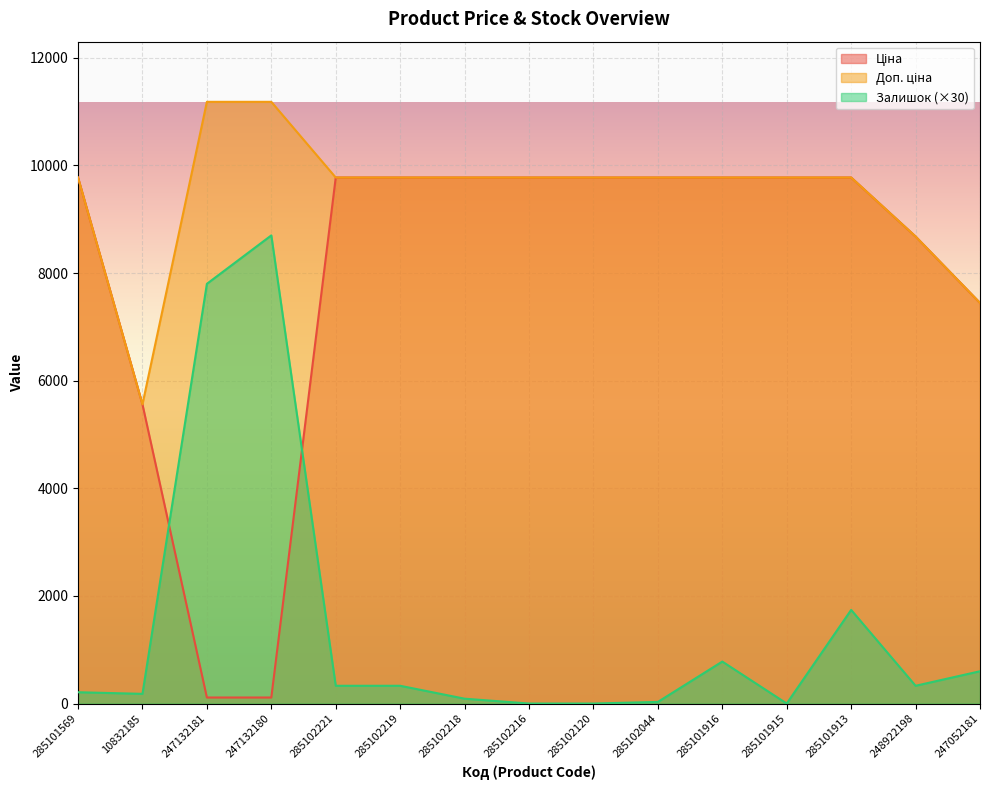

What is the highest value of the Доп. ціна series?

11182.0